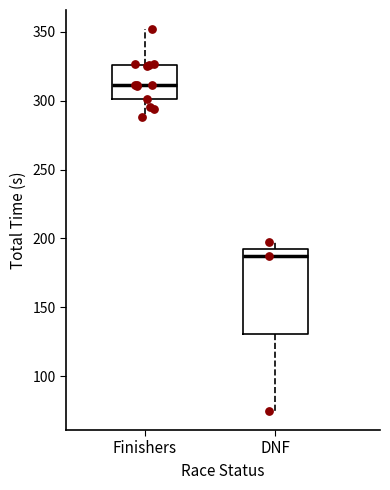

Reading left to right, transcribe this box plot: for each box, give where its median line is, the range the box spans, and where its two whiskers end, as read against the y-axis. The values are not printed on the chart, so give them approximately, as read against the axis.

Finishers: median 310, box 300 to 325, whiskers 290 to 350
DNF: median 185, box 130 to 190, whiskers 75 to 200